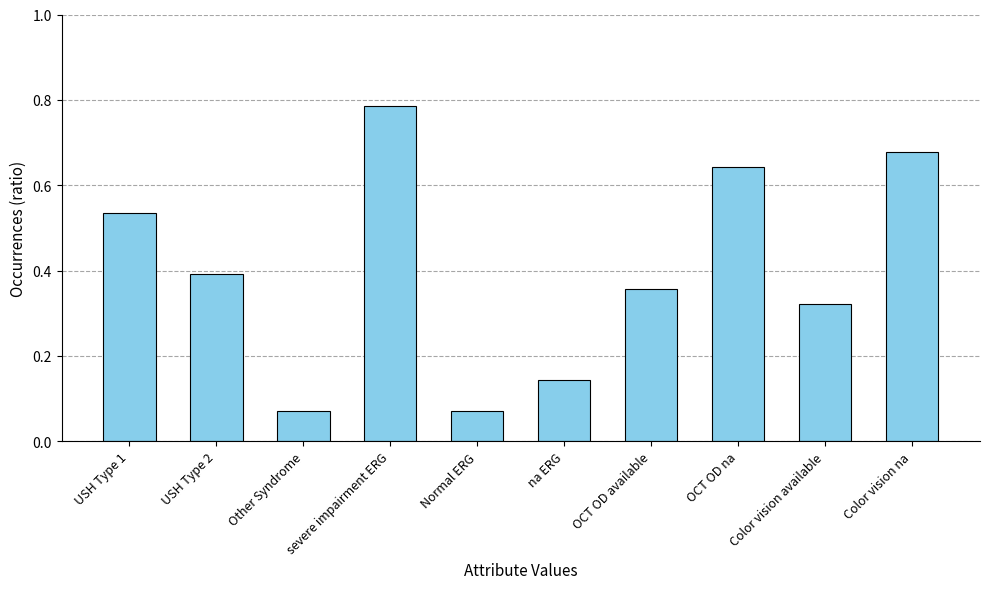

The chart shows a value of 0.9 at OCT OD na. True or false?

False